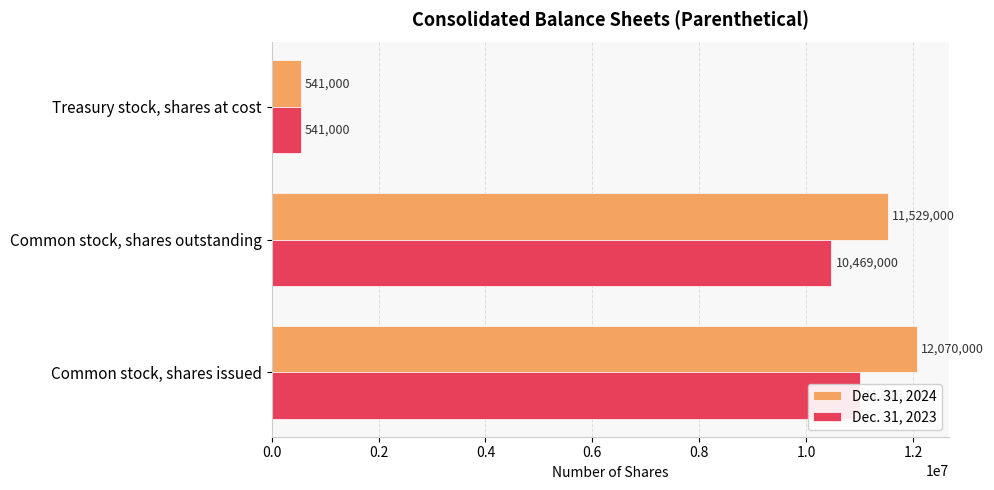

What is the value of the Dec. 31, 2023 bar at the 3rd from the left?

541000